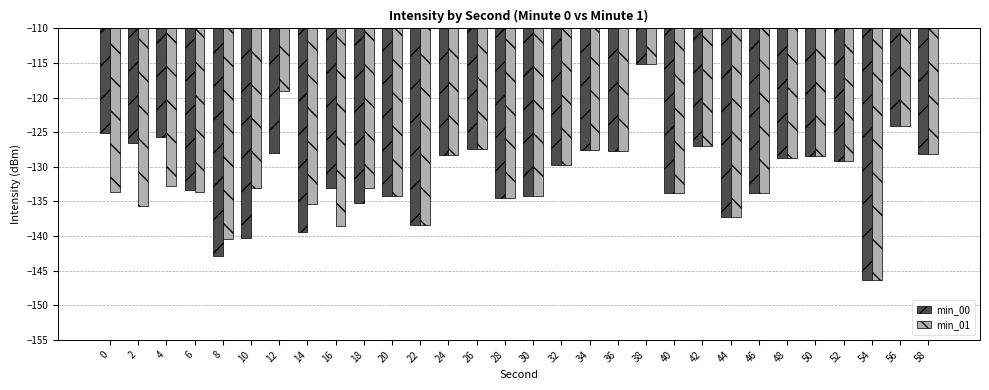

What is the minimum value for min_00?

-146.3